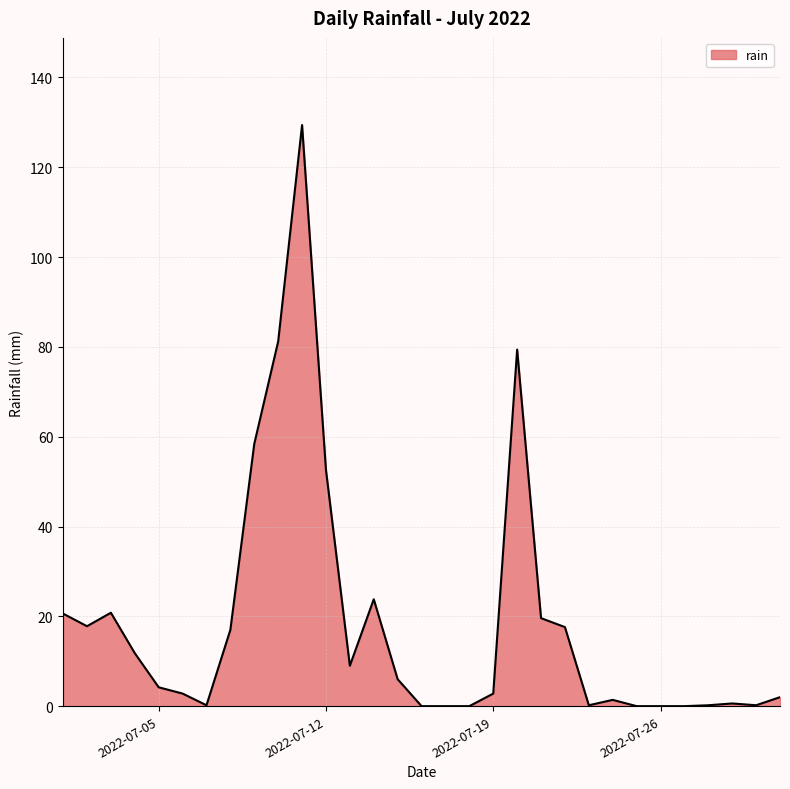

What is the greatest value displayed?

129.4